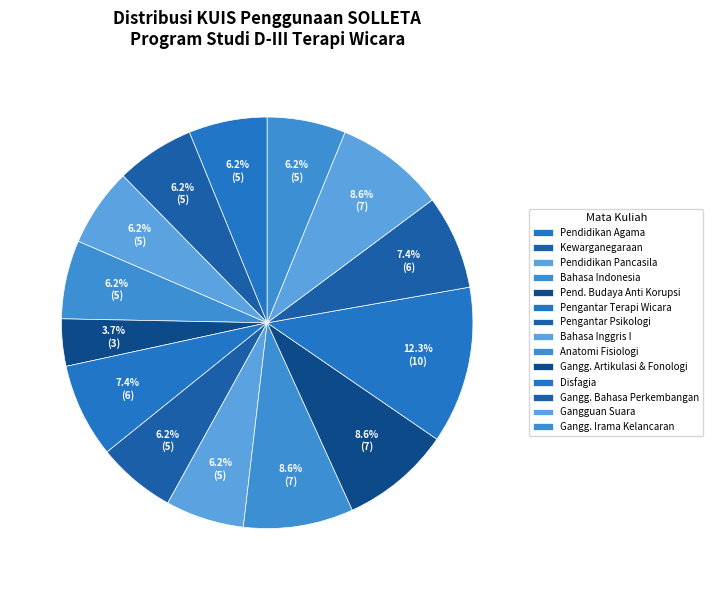

Which slice is the smallest?

Pendidikan Budaya Anti Korupsi